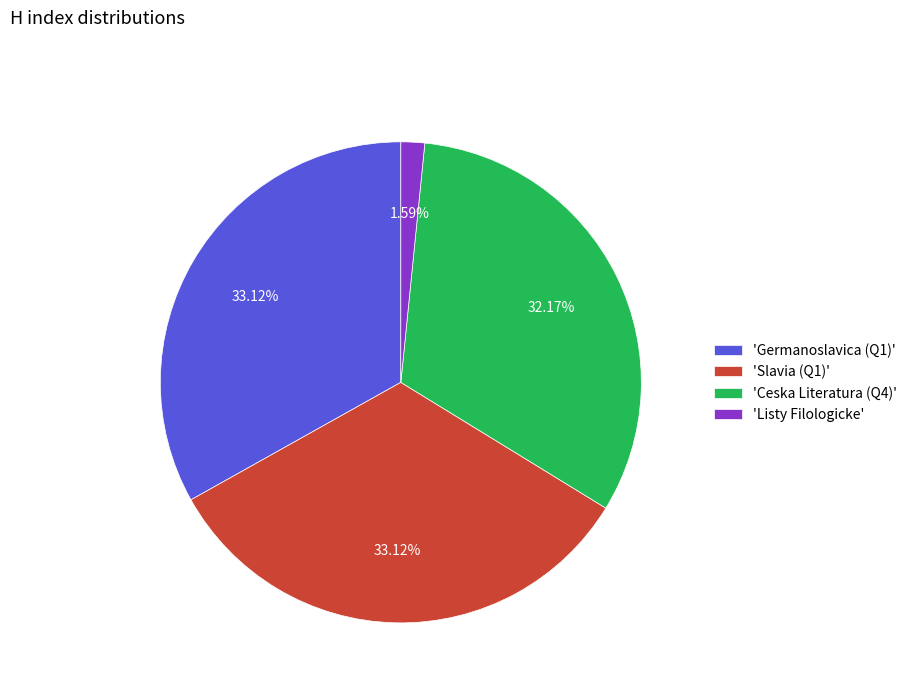

Combined, do 'Slavia (Q1)' and 'Ceska Literatura (Q4)' account for over 50%?

Yes